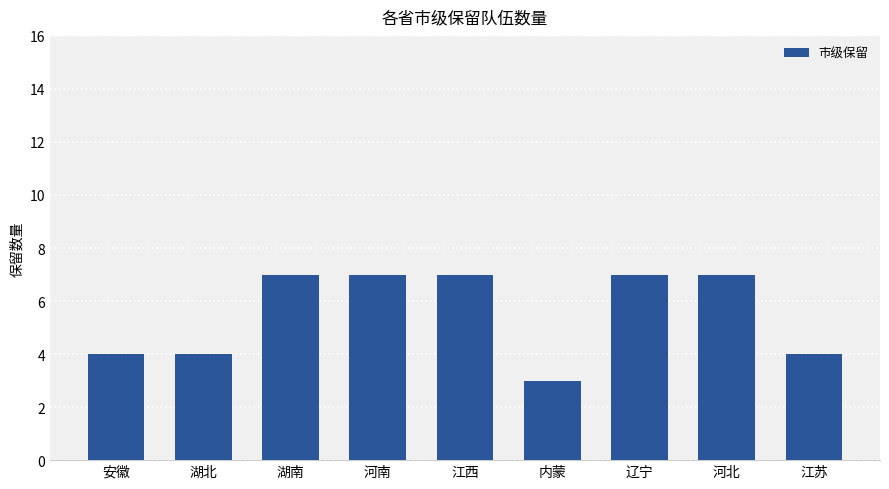

True or false: the data shows 4 at 河南.

False